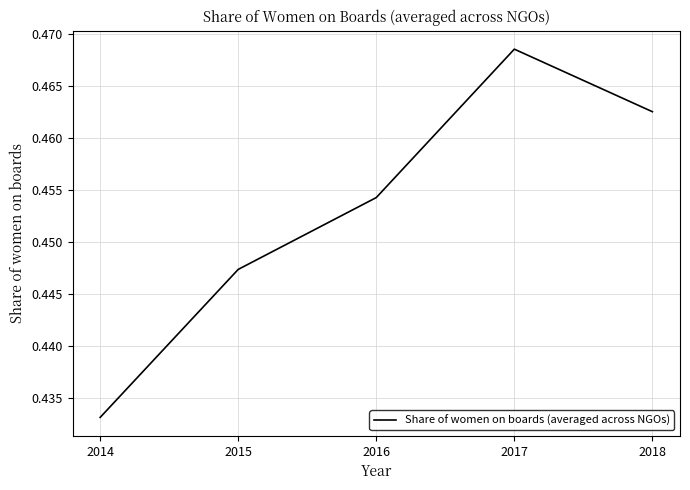

How many interior local peaks (higher than both neighbors) does the data have?

1